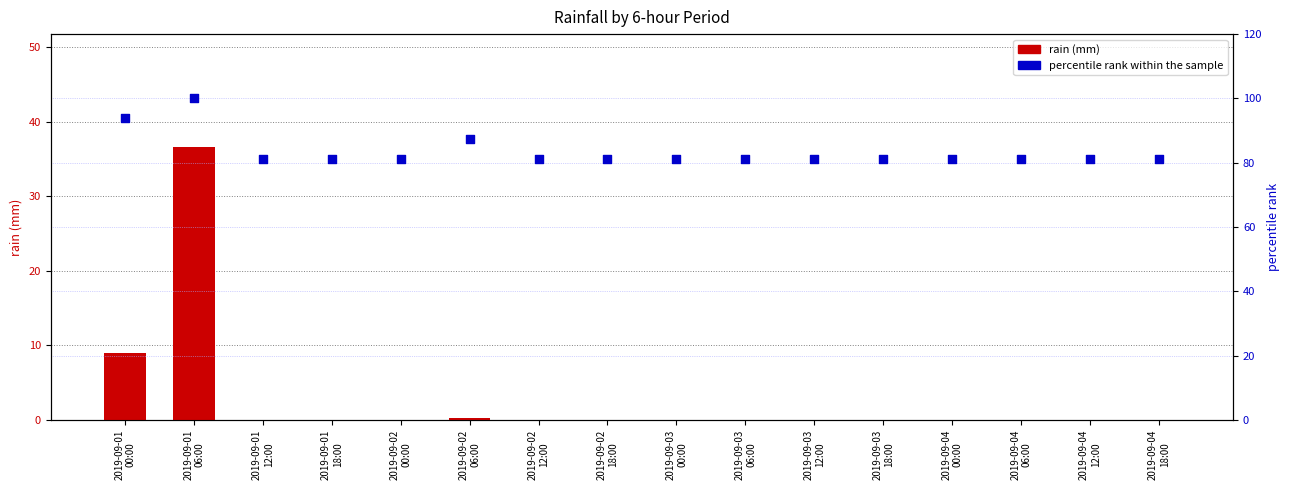

Which series contains the lowest Y value?

rain (mm)